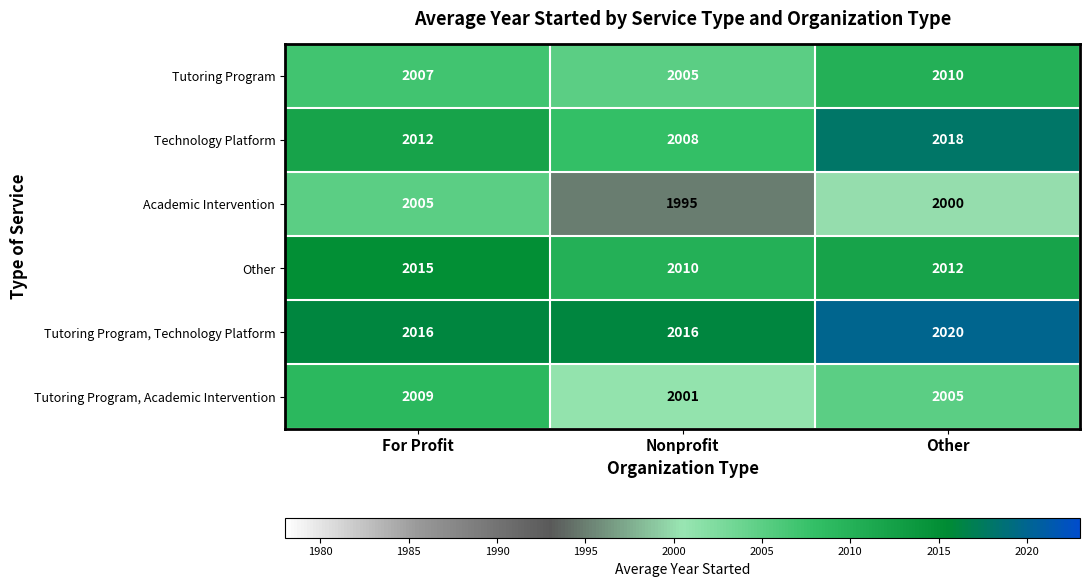

What is the sum of the Tutoring Program, Technology Platform values at For Profit and Nonprofit?

4032